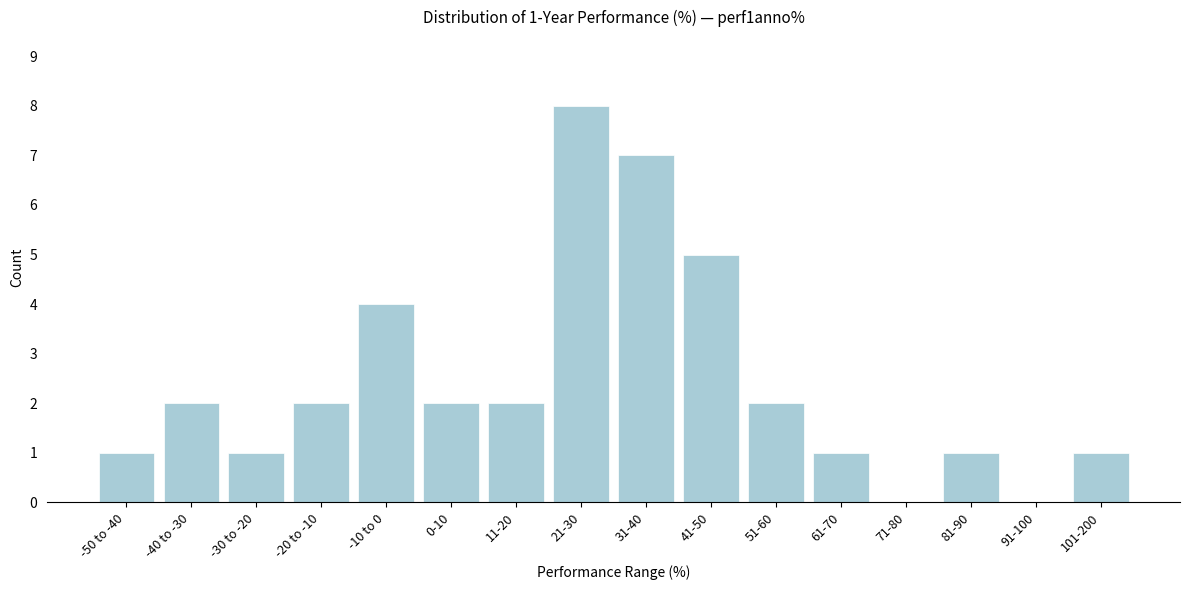

Reading left to right, what are all the values shown in this chart?

-50 to -40=1	-40 to -30=2	-30 to -20=1	-20 to -10=2	-10 to 0=4	0-10=2	11-20=2	21-30=8	31-40=7	41-50=5	51-60=2	61-70=1	71-80=0	81-90=1	91-100=0	101-200=1